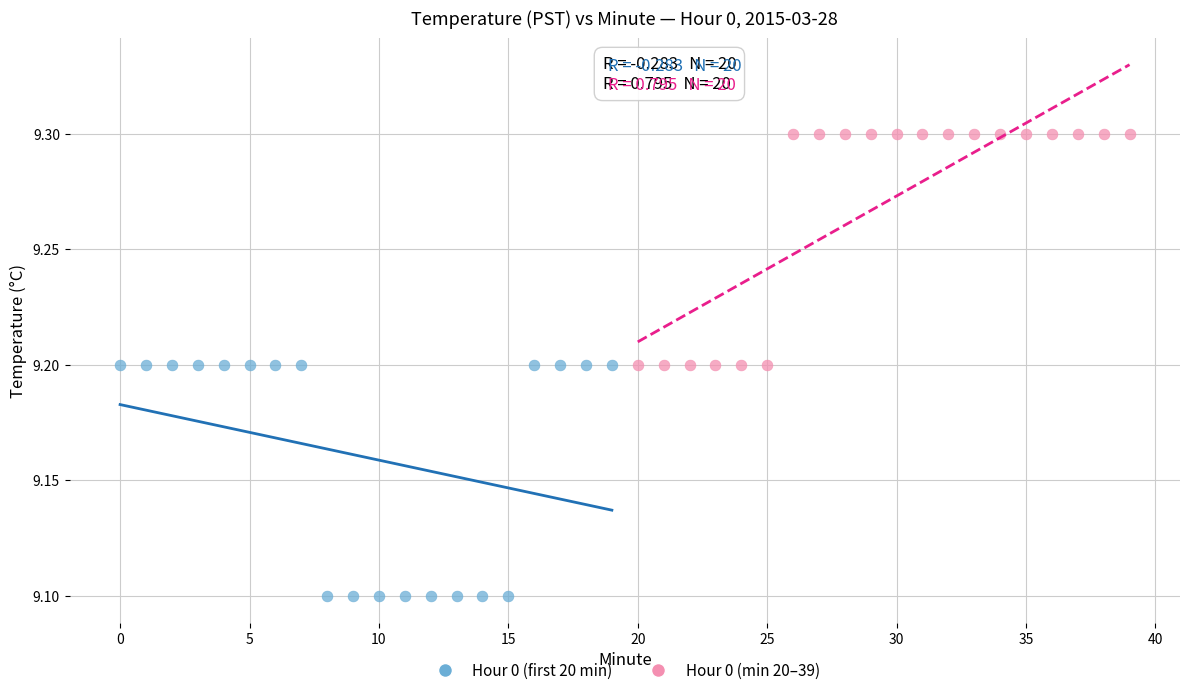

What are all the series names shown in the legend?

Hour 0 (first 20 min), Hour 0 (min 20–39)